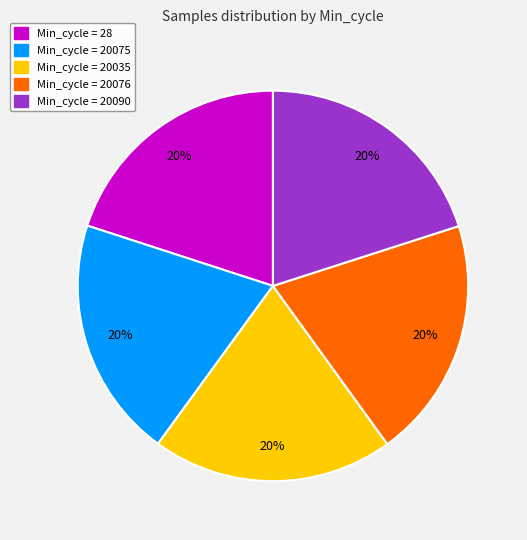

To the nearest percent, what is the average slice percentage?

20%